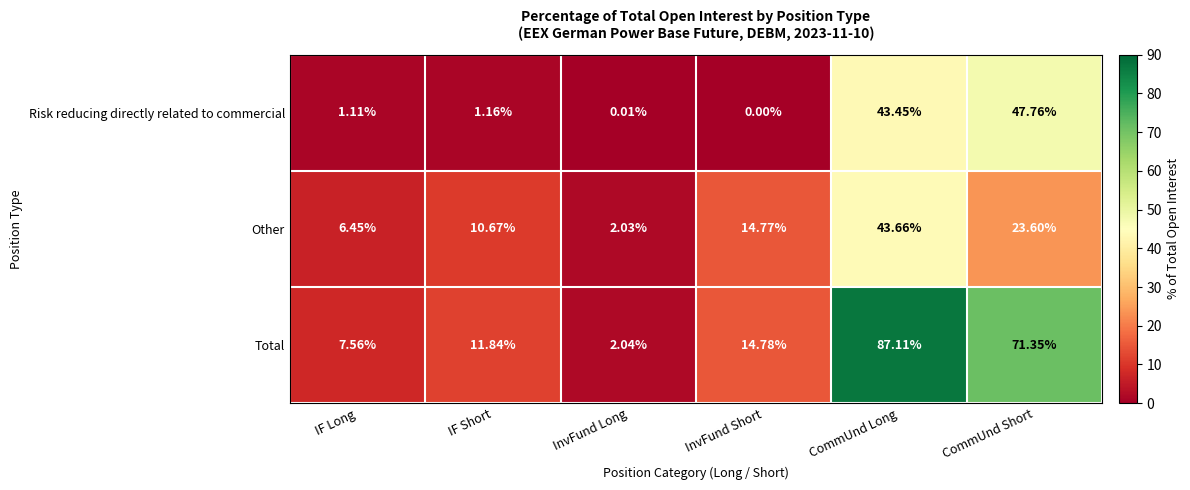

Which series changed the most between IF Short and InvFund Long?

Total